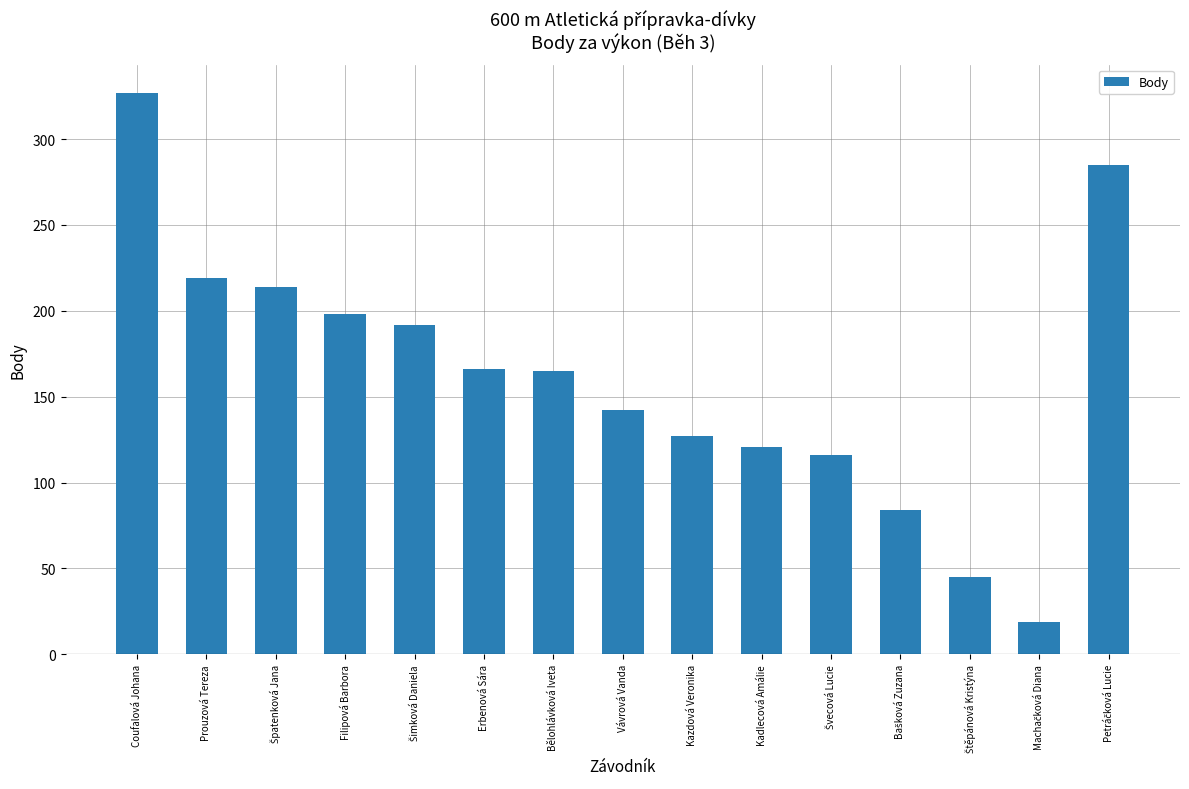

What is the value of the 12th bar from the left?

84